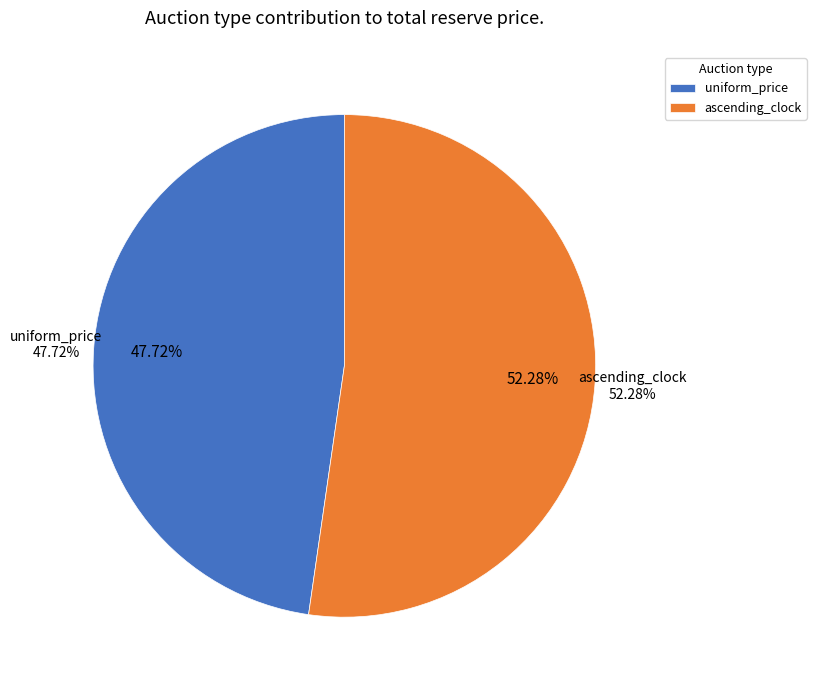

Is ascending_clock the majority of the pie?

Yes